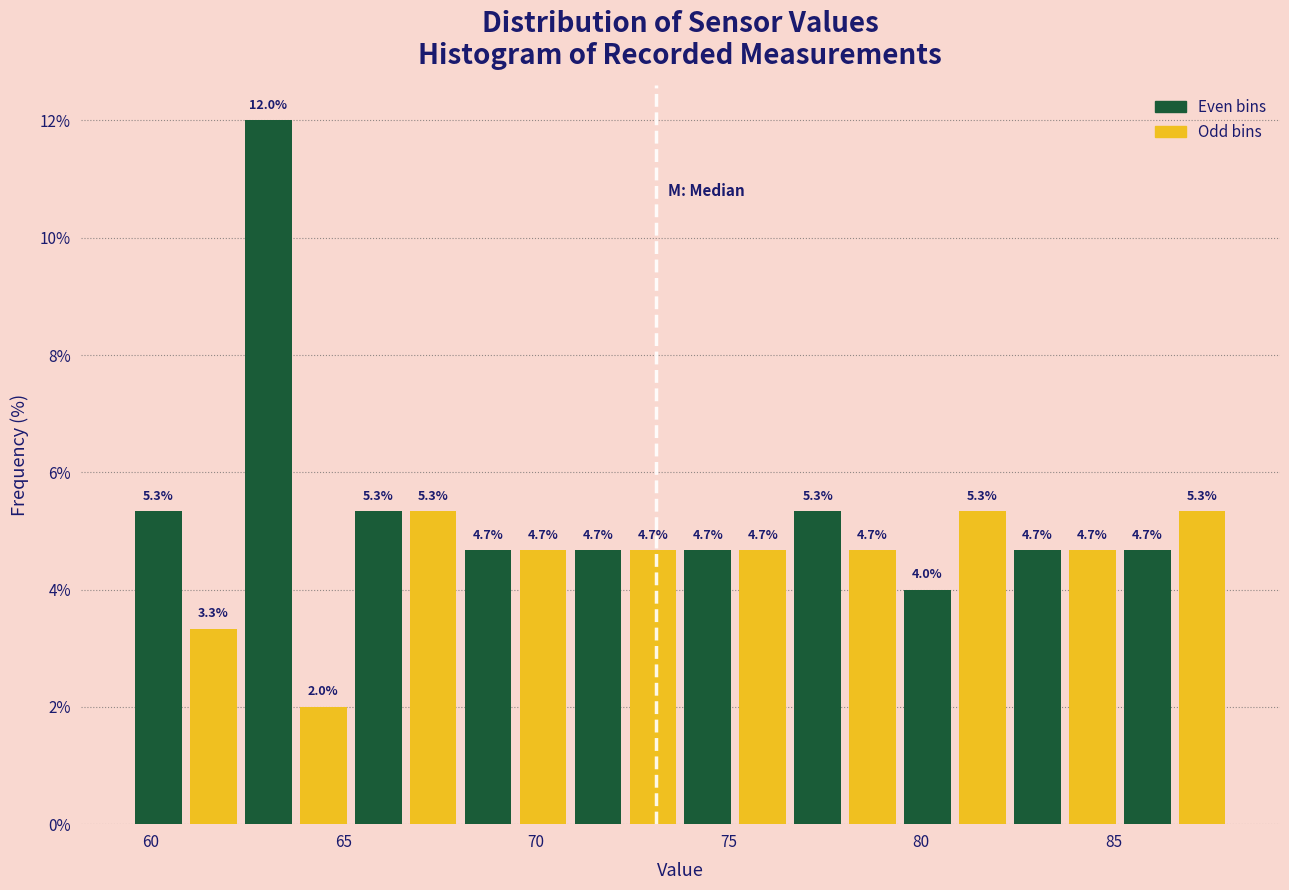

Around what value on the x-axis is the tallest bar? Give the approximate position of its centre, as read against the axis.

63.0